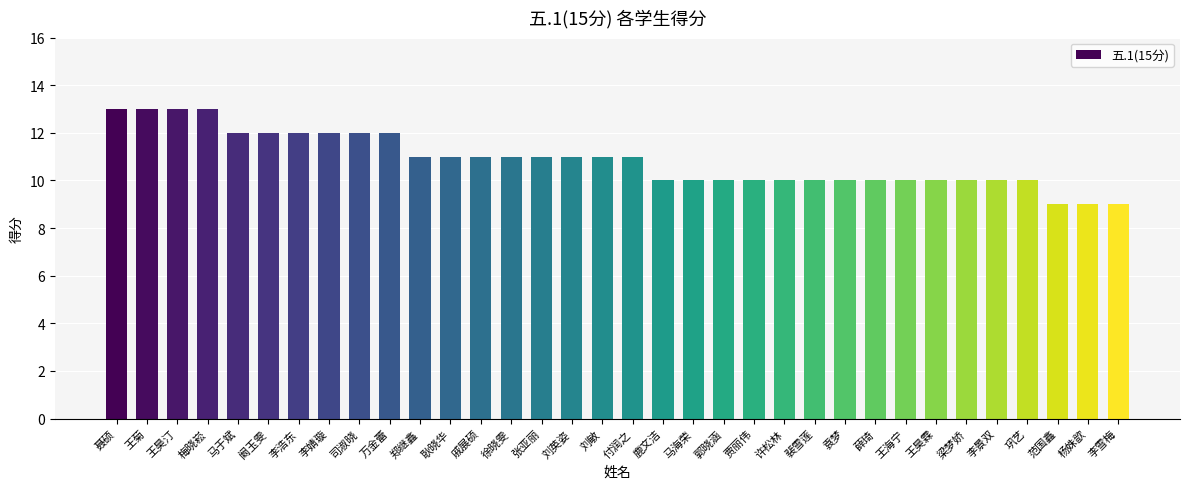

What is the minimum value shown in the chart?

9